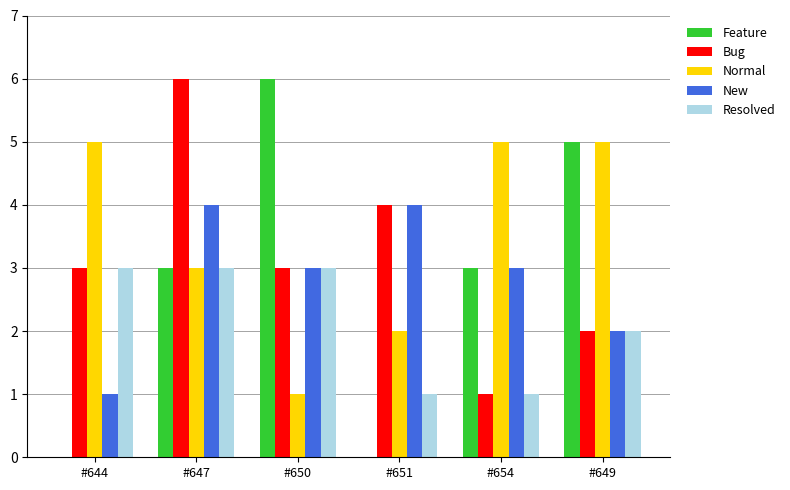

Between #644 and #654, which series saw the biggest shift?

Feature